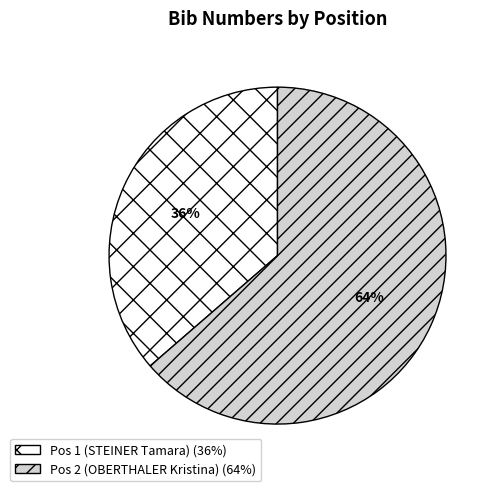

To the nearest percent, what is the combined percentage of Pos 2 (OBERTHALER Kristina) and Pos 1 (STEINER Tamara)?

100%